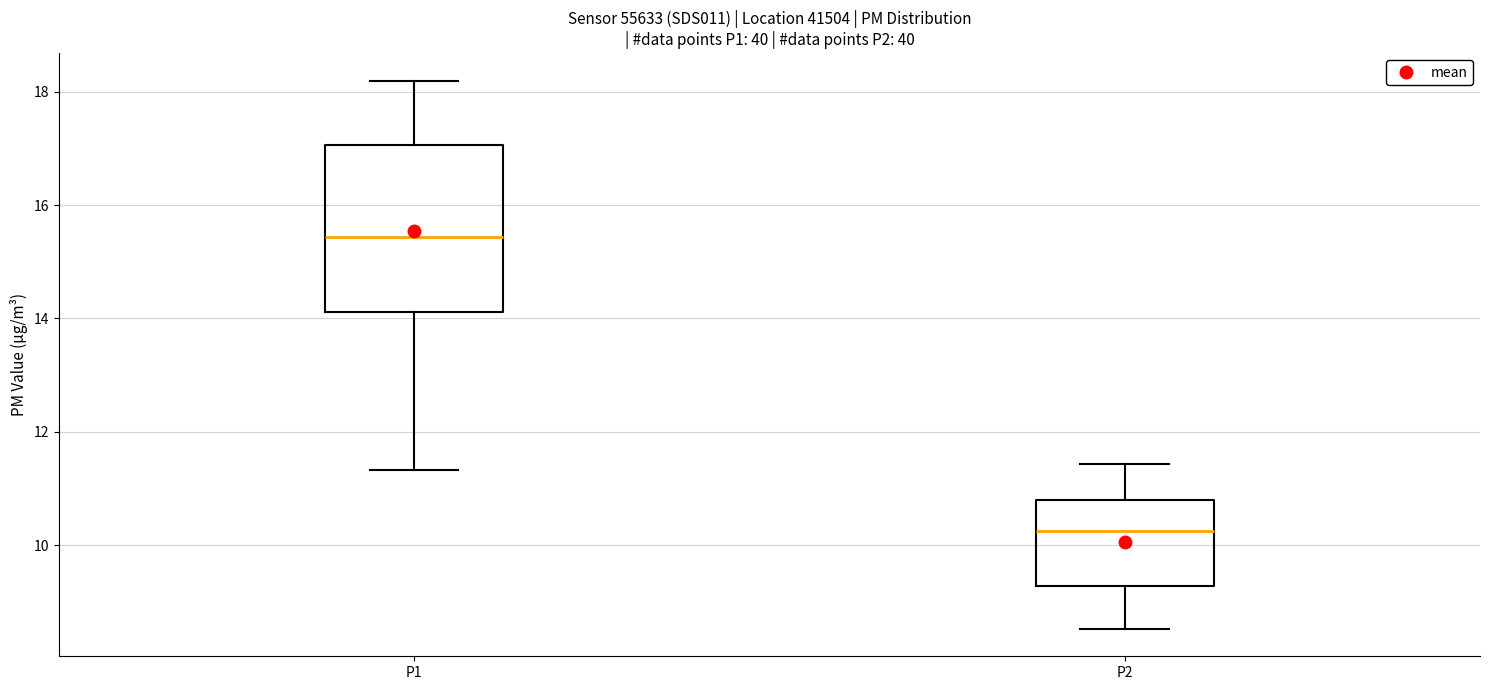

Comparing the boxes themselves (not the whiskers), which one is the tallest?

P1